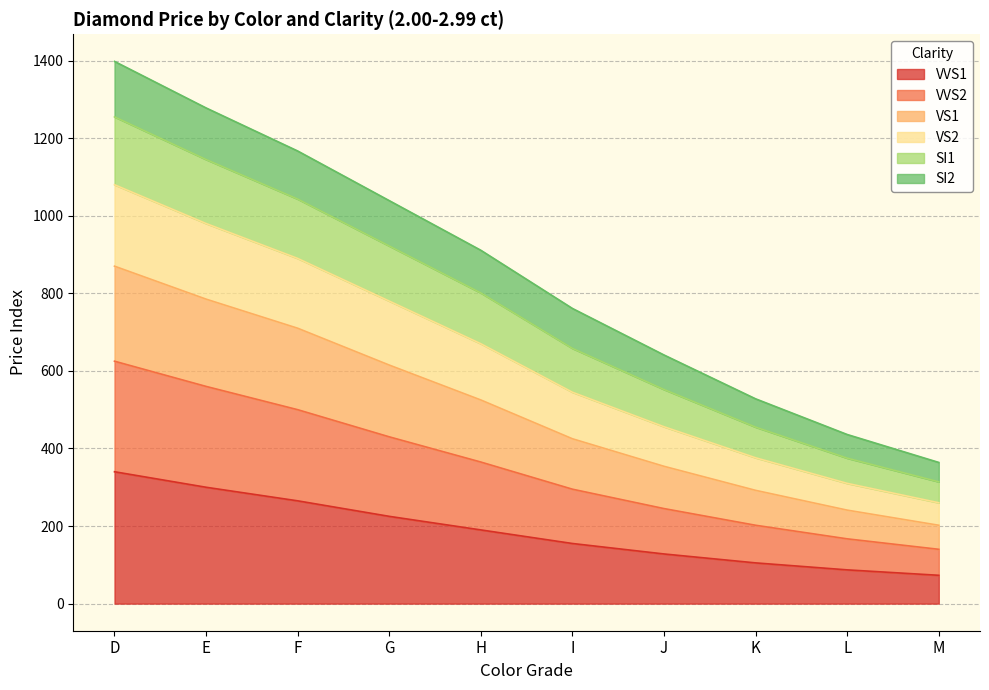

Does the chart display data point markers on the line(s)?

No